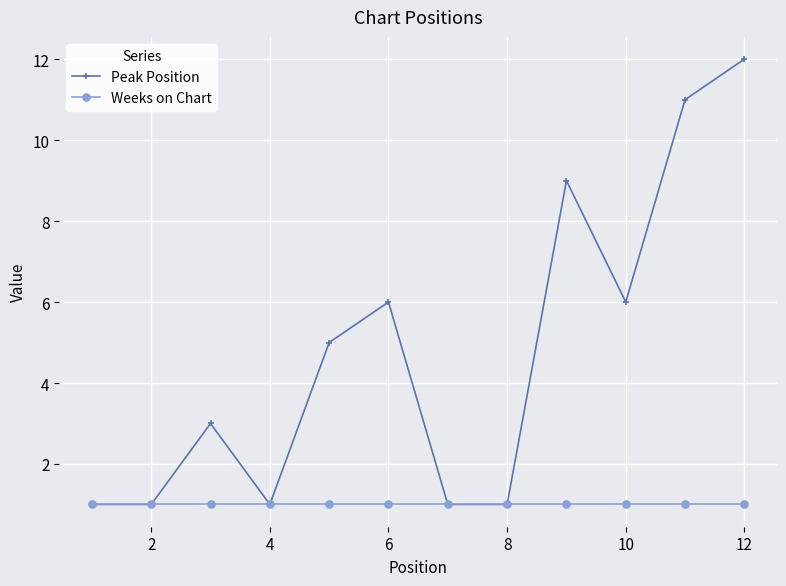

What are all the series names shown in the legend?

Peak Position, Weeks on Chart